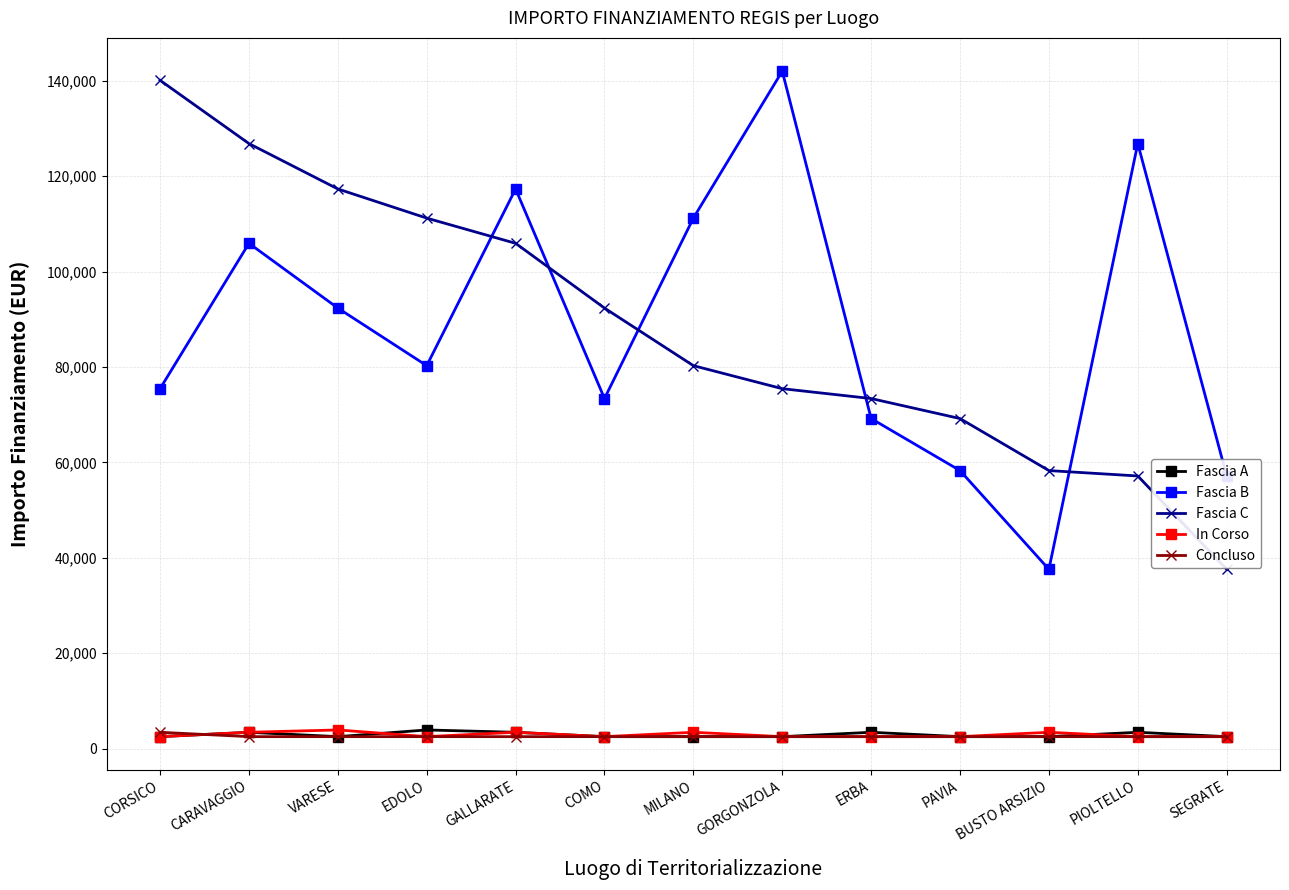

Where is Fascia B nearest to the value 89790?

VARESE